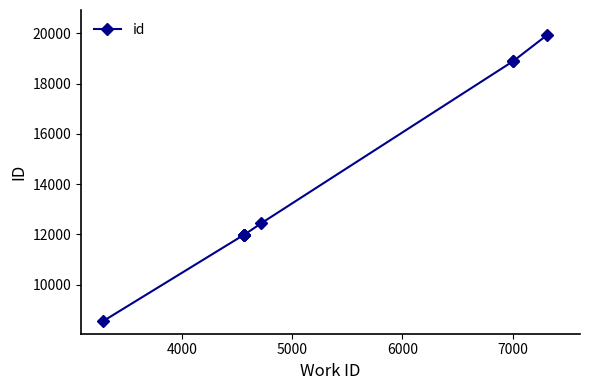

True or false: the data shows 28791 at 9.

False